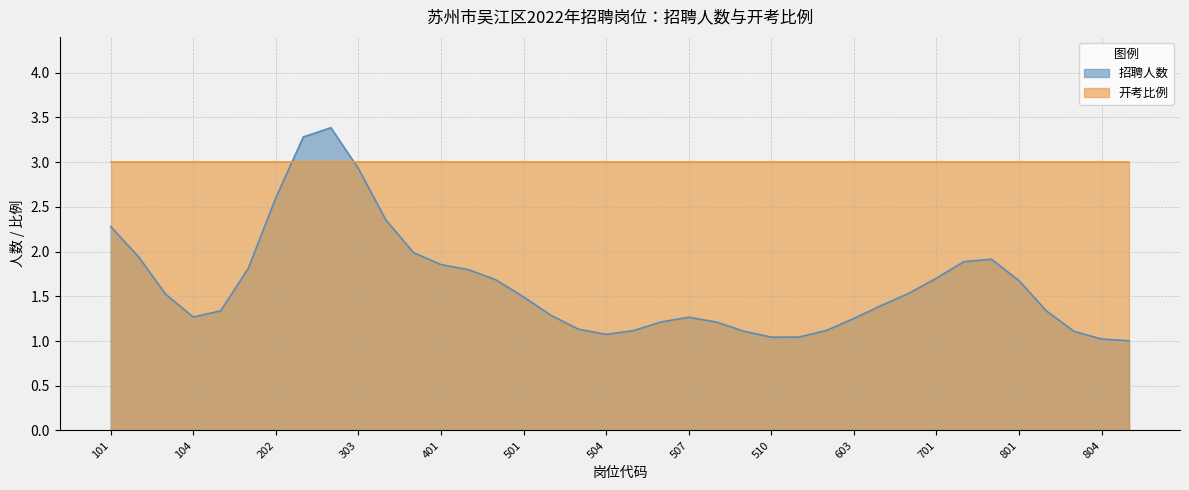

List the labels in order of 开考比例 value, smallest first.

101, 102, 103, 104, 105, 201, 202, 301, 302, 303, 304, 305, 401, 402, 403, 501, 502, 503, 504, 505, 506, 507, 508, 509, 510, 601, 602, 603, 604, 605, 701, 702, 703, 801, 802, 803, 804, 805